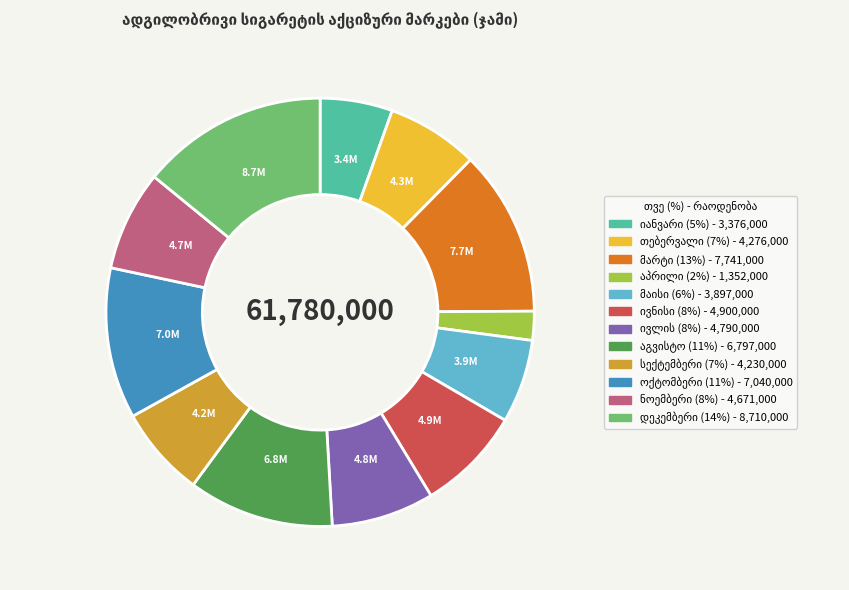

Is there any slice that represents more than half of the pie?

No